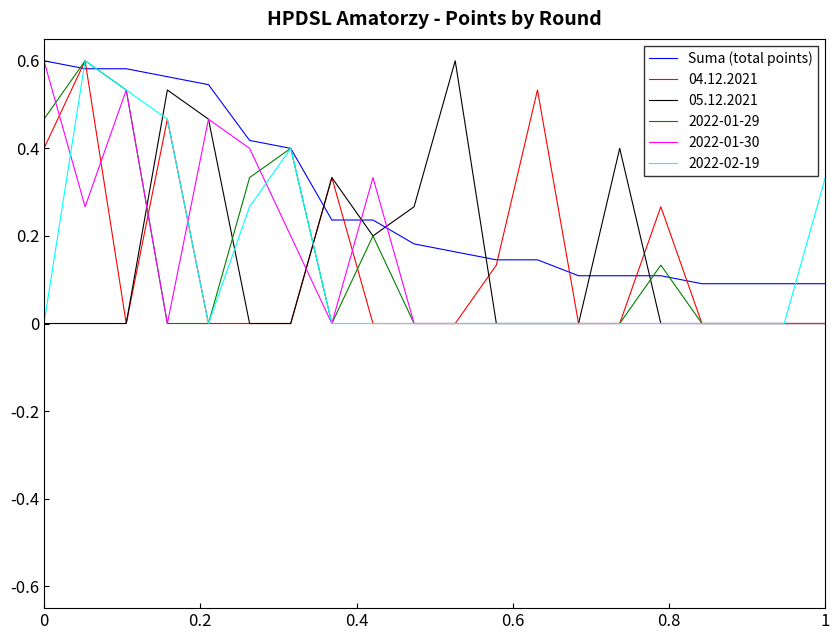

Which series has the largest total across all categories?

Suma (total points)